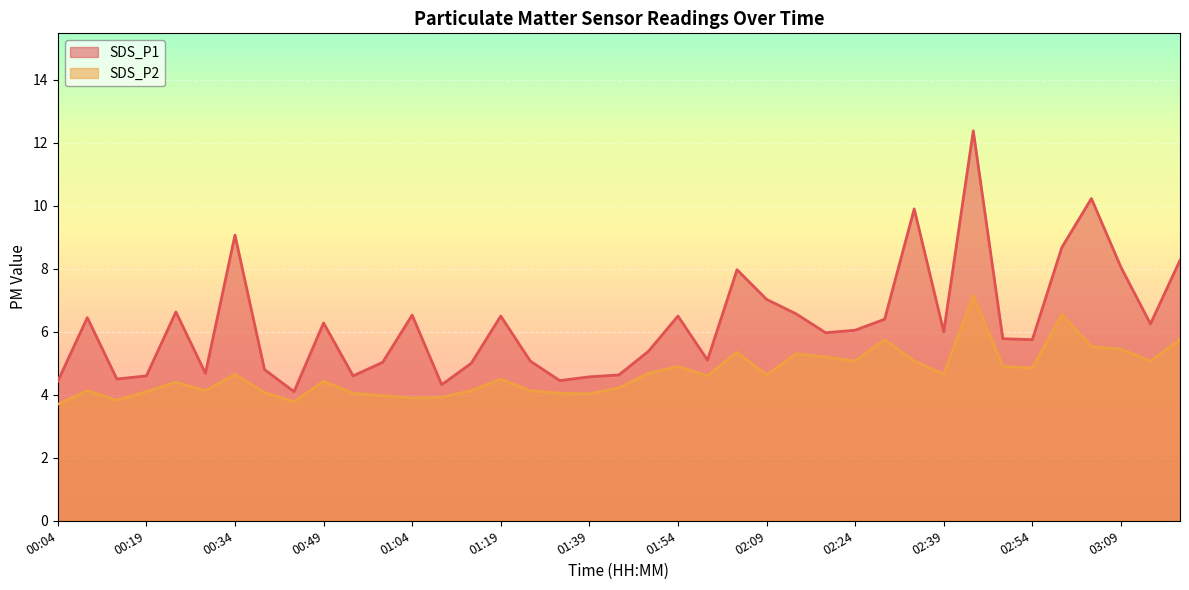

Read the SDS_P1 value at 00:19.

4.6